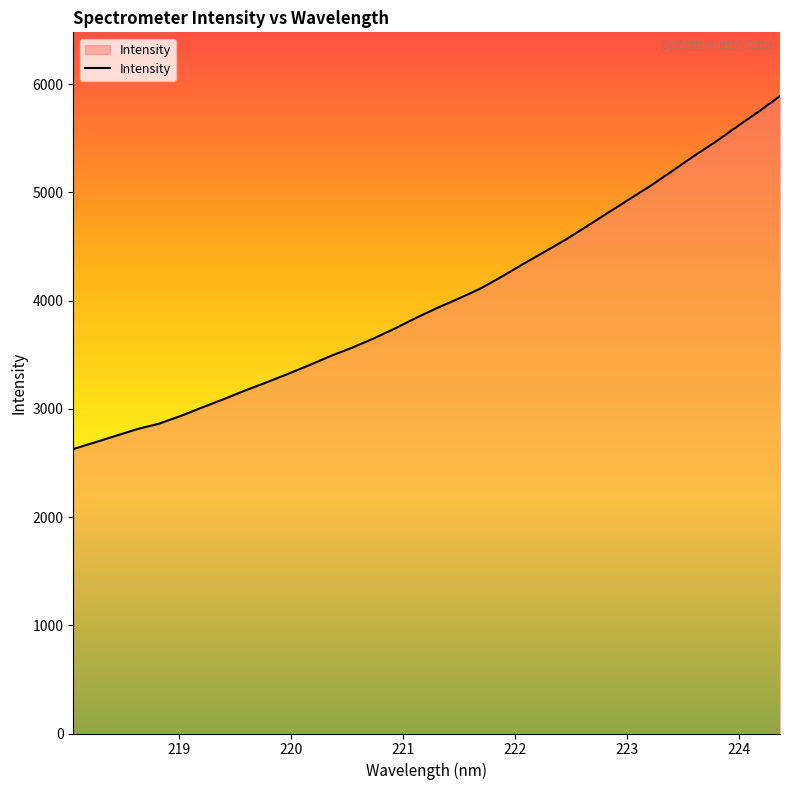

How many lines are shown in the chart?

1